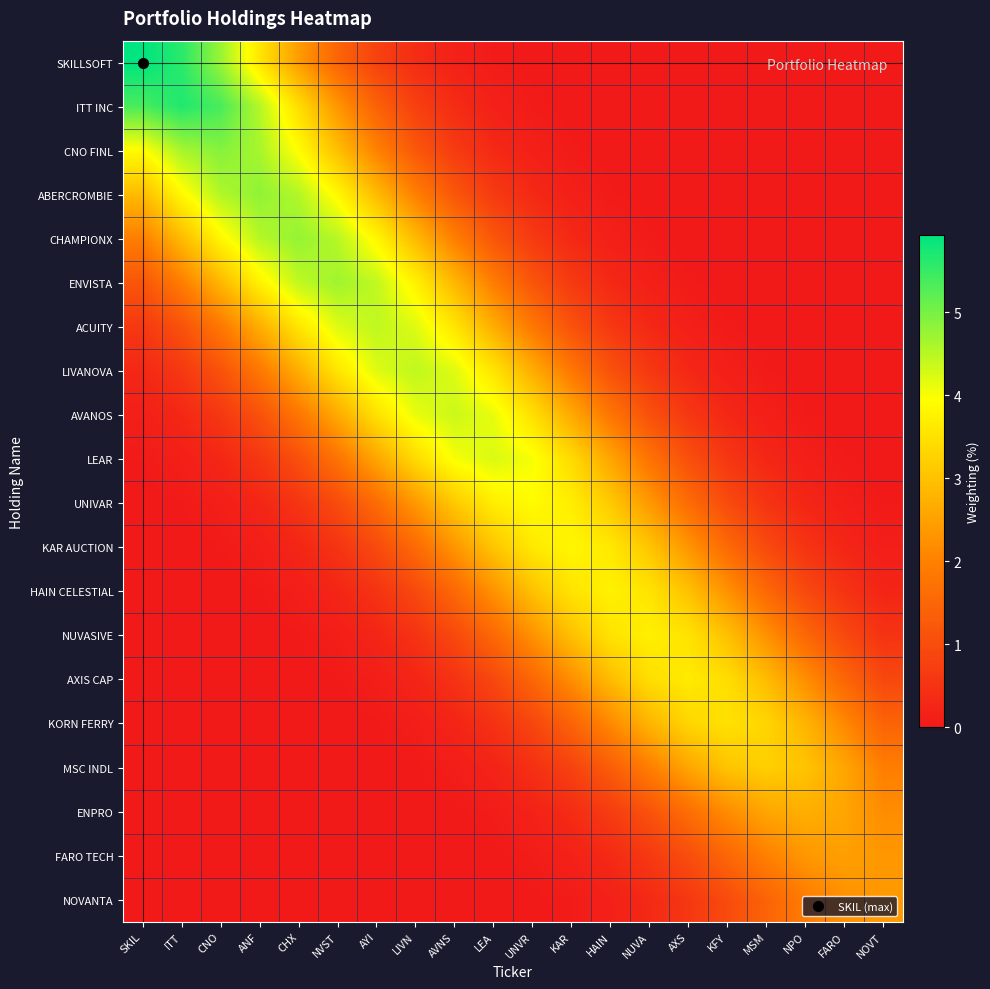

What is the total value across all series at AYI?

33.6